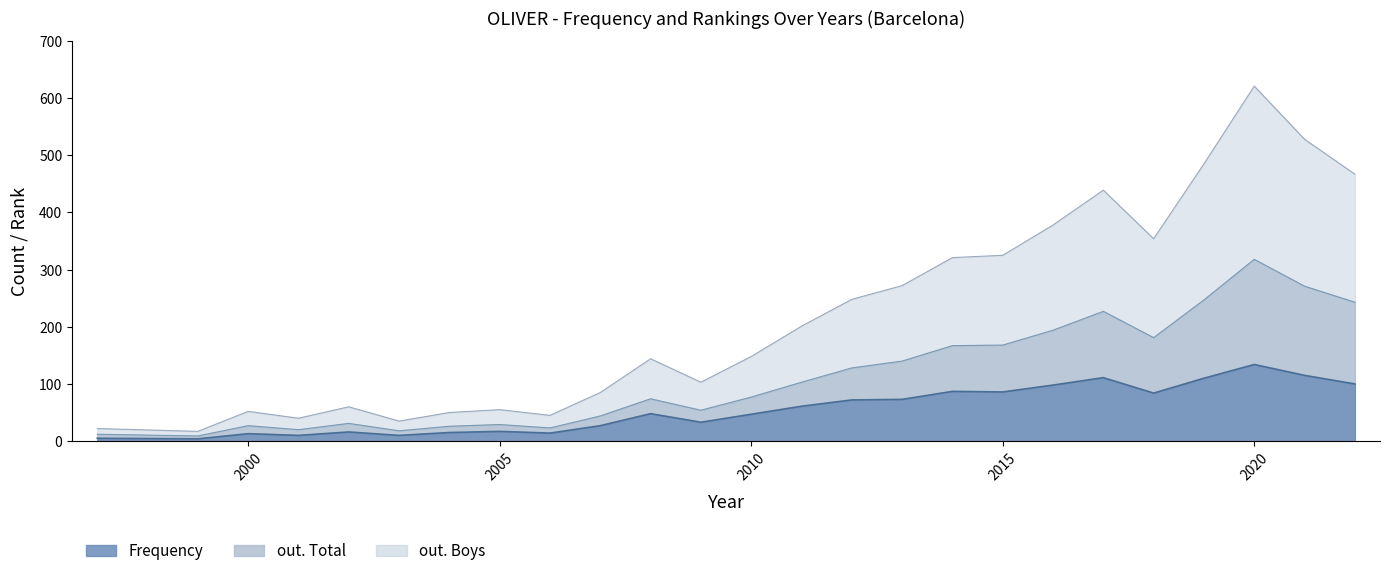

Which series has the widest spread of values?

out. Boys